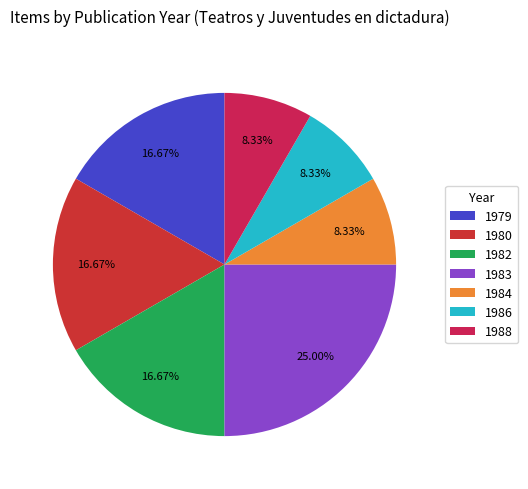

Is 1979 the majority of the pie?

No